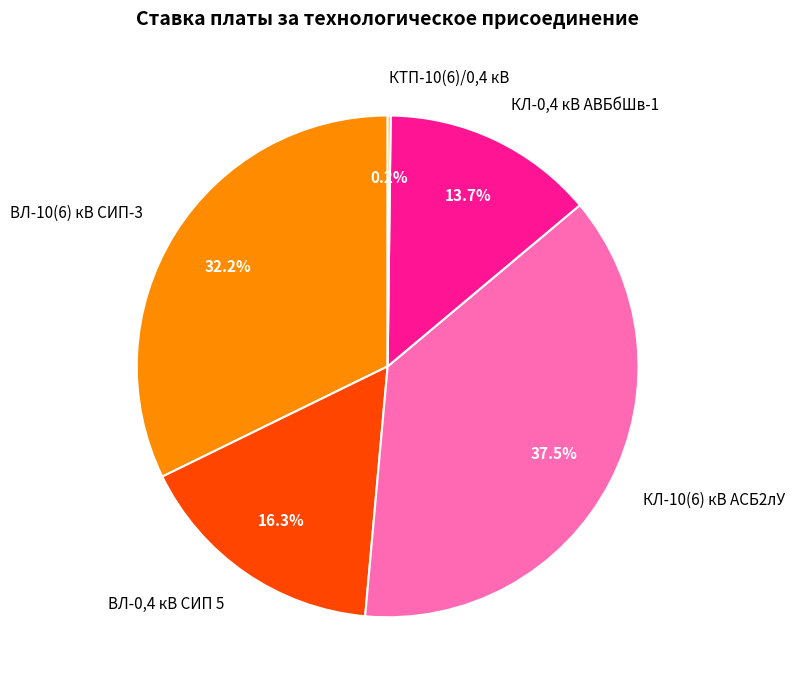

Does ВЛ-0,4 кВ СИП 5 account for over 50% of the chart?

No